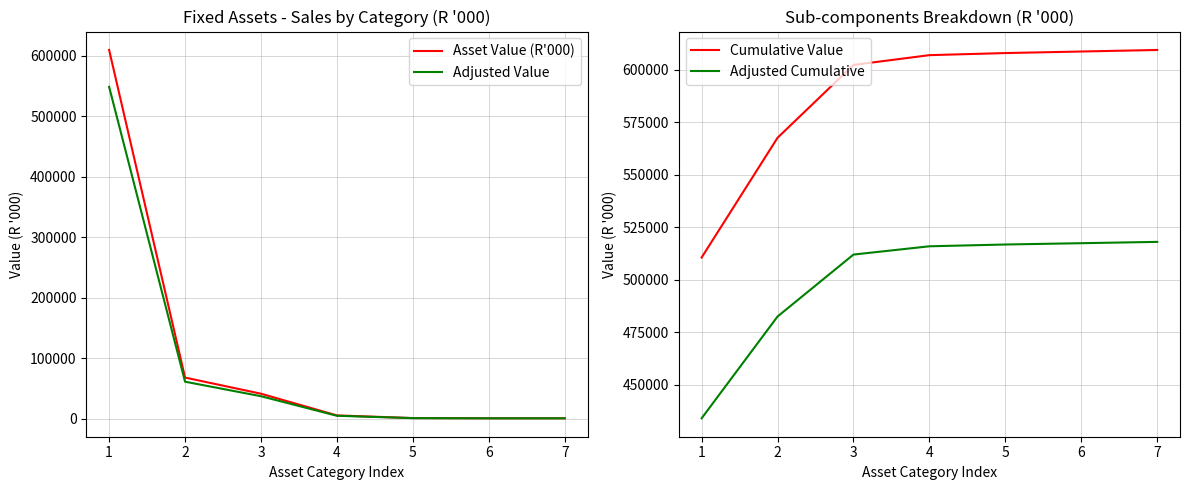

Between 2 and 3, which series saw the biggest shift?

Cumulative Value